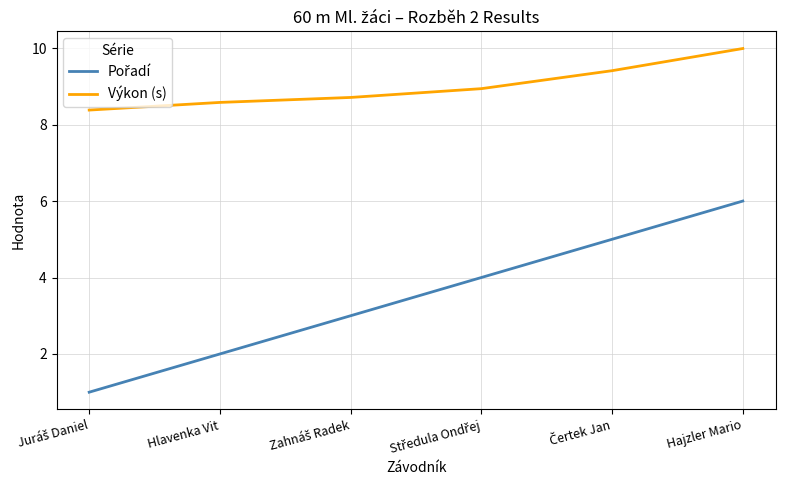

At which category is the sum across all series the highest?

Hajzler Mario